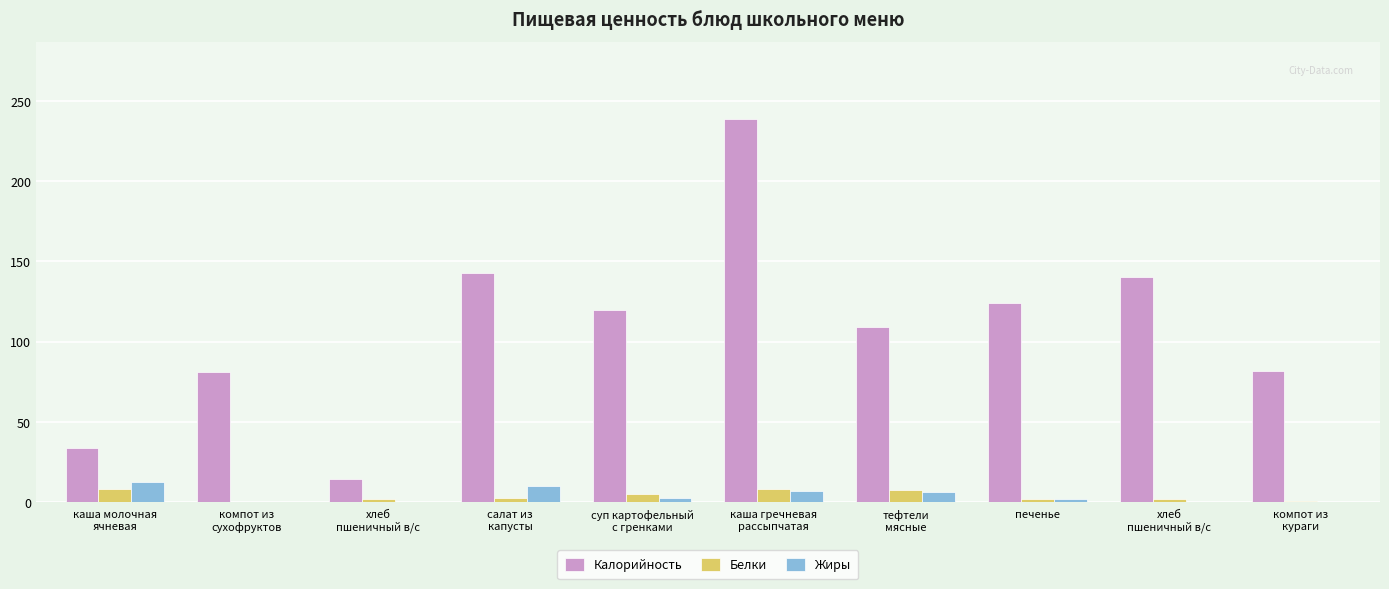

What are all the series names shown in the legend?

Калорийность, Белки, Жиры